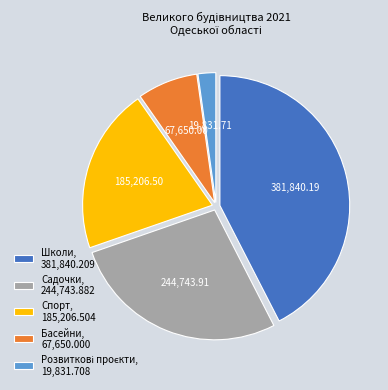

What is the largest slice in the pie chart?

Школи